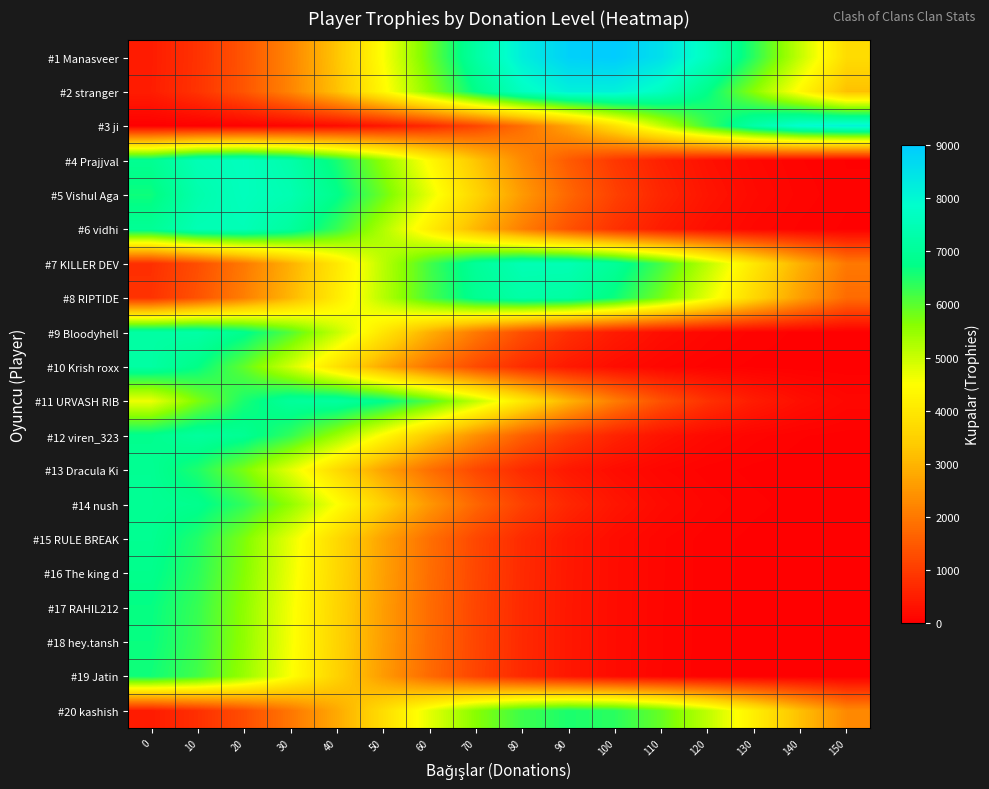

Reading left to right, what are all the values shown in this chart?

#1 Manasveer: 0=475.6	10=845.3	20=1411.2	30=2213.1	40=3260.6	50=4512.8	60=5867.4	70=7166.5	80=8222.8	90=8863.2	100=8974.7	110=8537.0	120=7628.7	130=6403.9	140=5050.1	150=3741.2
#2 stranger: 0=490.0	10=860.1	20=1418.0	30=2196.2	40=3195.5	50=4367.7	60=5608.3	70=6764.9	80=7665.6	90=8160.0	100=8160.0	110=7665.6	120=6764.9	130=5608.3	140=4367.7	150=3195.5
#3 ji: 0=7.9	10=19.4	20=44.9	30=97.4	40=198.6	50=380.5	60=684.6	70=1157.3	80=1837.9	90=2741.8	100=3842.4	110=5058.7	120=6256.4	130=7268.9	140=7933.6	150=8134.5
#4 Prajjval: 0=6907.0	10=7491.7	20=7633.5	30=7306.7	40=6570.2	50=5550.0	60=4404.1	70=3283.1	80=2299.2	90=1512.5	100=934.8	110=542.7	120=296.0	130=151.6	140=73.0	150=33.0
#5 Vishul Aga: 0=6635.5	10=7333.4	20=7613.6	30=7425.6	40=6803.5	50=5855.8	60=4734.8	70=3596.4	80=2566.2	90=1720.2	100=1083.2	110=640.8	120=356.1	130=185.9	140=91.2	150=42.0
#6 vidhi: 0=6971.4	10=7467.5	20=7514.3	30=7103.3	40=6308.0	50=5262.3	60=4124.0	70=3036.1	80=2099.7	90=1364.2	100=832.6	110=477.4	120=257.1	130=130.1	140=61.8	150=27.6
#7 KILLER DEV: 0=787.5	10=1298.3	20=2010.9	30=2925.8	40=3999.2	50=5135.0	60=6194.0	70=7018.7	80=7471.4	90=7471.4	100=7018.7	110=6194.0	120=5135.0	130=3999.2	140=2925.8	150=2010.9
#8 RIPTIDE: 0=844.5	10=1375.0	20=2103.2	30=3022.1	40=4079.4	50=5173.0	60=6162.3	70=6896.0	80=7249.6	90=7159.5	100=6642.2	110=5788.9	120=4739.6	130=3645.3	140=2633.8	150=1787.7
#9 Bloodyhell: 0=7184.7	10=7229.8	20=6834.3	30=6069.1	40=5063.0	50=3967.8	60=2921.1	70=2020.2	80=1312.5	90=801.1	100=459.3	110=247.4	120=125.2	130=59.5	140=26.6	150=11.1
#10 Krish roxx: 0=7184.7	10=6749.4	20=5956.3	30=4937.9	40=3845.7	50=2813.5	60=1933.7	70=1248.5	80=757.3	90=431.5	100=231.0	110=116.1	120=54.9	130=24.3	140=10.1	150=4.0
#11 URVASH RIB: 0=4671.1	10=5705.3	20=6546.3	30=7056.1	40=7144.9	50=6796.4	60=6073.3	70=5098.2	80=4020.5	90=2978.4	100=2072.8	110=1355.1	120=832.3	130=480.2	140=260.3	150=132.5
#12 viren_323: 0=6833.7	10=7094.8	20=6919.6	30=6339.9	40=5456.8	50=4412.1	60=3351.3	70=2391.4	80=1603.0	90=1009.4	100=597.1	110=331.8	120=173.2	130=85.0	140=39.1	150=16.9
#13 Dracula Ki: 0=6924.7	10=6505.1	20=5740.8	30=4759.3	40=3706.5	50=2711.7	60=1863.8	70=1203.3	80=729.9	90=415.9	100=222.6	110=111.9	120=52.9	130=23.5	140=9.8	150=3.8
#14 nush: 0=6931.5	10=6845.4	20=6350.8	30=5534.9	40=4531.6	50=3485.4	60=2518.3	70=1709.3	80=1089.9	90=652.8	100=367.4	110=194.2	120=96.4	130=45.0	140=19.7	150=8.1
#15 RULE BREAK: 0=6894.9	10=6477.2	20=5716.1	30=4738.8	40=3690.6	50=2700.1	60=1855.7	70=1198.2	80=726.7	90=414.1	100=221.6	110=111.4	120=52.6	130=23.4	140=9.7	150=3.8
#16 The king d: 0=6816.5	10=6403.5	20=5651.1	30=4684.9	40=3648.6	50=2669.4	60=1834.6	70=1184.5	80=718.5	90=409.4	100=219.1	110=110.2	120=52.0	130=23.1	140=9.6	150=3.8
#17 RAHIL212: 0=6707.4	10=6301.0	20=5560.6	30=4609.9	40=3590.2	50=2626.7	60=1805.3	70=1165.6	80=707.0	90=402.8	100=215.6	110=108.4	120=51.2	130=22.7	140=9.5	150=3.7
#18 hey.tansh: 0=6678.6	10=6274.0	20=5536.8	30=4590.1	40=3574.8	50=2615.4	60=1797.5	70=1160.6	80=703.9	90=401.1	100=214.7	110=107.9	120=51.0	130=22.6	140=9.4	150=3.7
#19 Jatin: 0=6608.2	10=6207.8	20=5478.4	30=4541.7	40=3537.1	50=2587.8	60=1778.6	70=1148.3	80=696.5	90=396.9	100=212.4	110=106.8	120=50.5	130=22.4	140=9.3	150=3.7
#20 kashish: 0=463.7	10=798.8	20=1292.5	30=1964.6	40=2805.4	50=3763.4	60=4742.5	70=5614.3	80=6243.6	90=6522.8	100=6401.7	110=5902.1	120=5111.8	130=4159.1	140=3179.0	150=2282.6